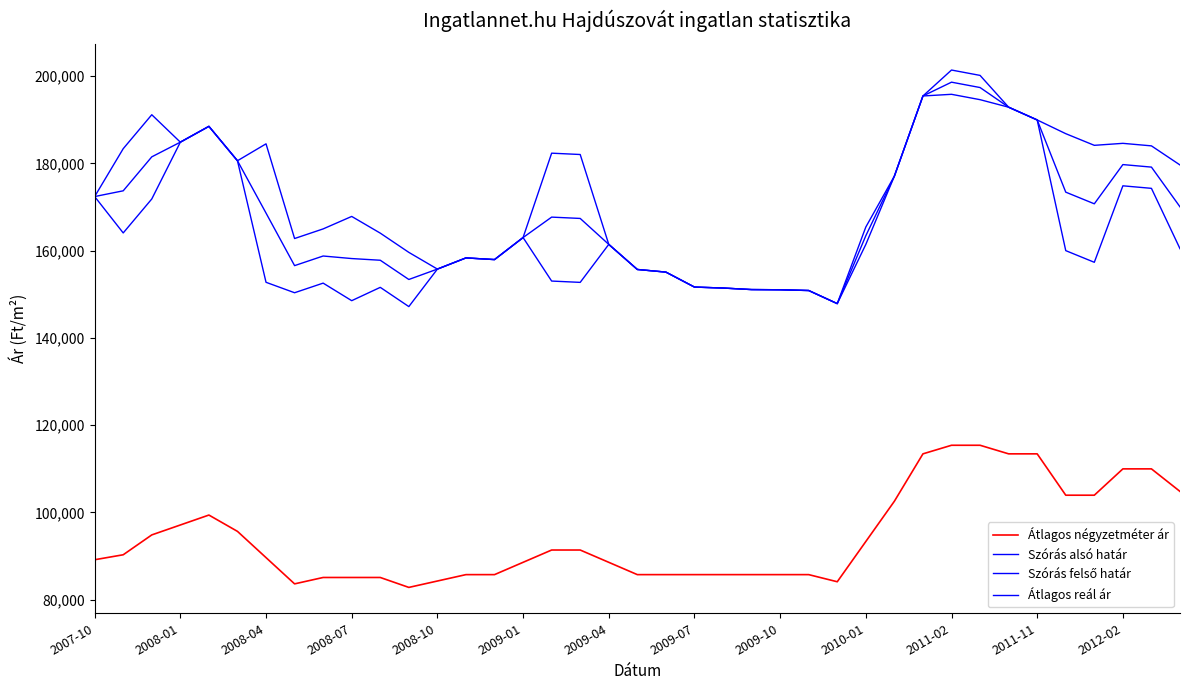

Reading left to right, list all the values displayed in this chart.

Átlagos négyzetméter ár: 89129	90267	94821	97098	99375	95633	89614	83595	85060	85060	85060	82783	84249	85714	85714	88536	91357	91357	88536	85714	85714	85714	85714	85714	85714	85714	84080	93311	102543	113409	115377	115377	113409	113409	103926	103926	109964	109964	104791
Szórás alsó határ: 172411	164068	171855	184882	188508	180620	152748	150354	152559	148533	151589	147178	155777	158341	157957	163009	153033	152730	161443	155690	155087	151654	151433	151081	151038	150863	147858	161434	177096	195473	195856	194625	192900	189974	160009	157336	174872	174293	160451
Szórás felső határ: 172411	183386	191173	184882	188508	180620	184498	162786	164991	167851	164021	159610	155777	158341	157957	163009	182357	182052	161443	155690	155087	151654	151433	151081	151038	150863	147858	165424	177096	195473	201422	200191	192900	189974	186829	184156	184612	184033	179651
Átlagos reál ár: 172411	173727	181514	184882	188508	180620	168623	156570	158775	158192	157805	153394	155777	158341	157957	163009	167695	167391	161443	155690	155087	151654	151433	151081	151038	150863	147858	163429	177096	195473	198639	197408	192900	189974	173419	170746	179742	179163	170051